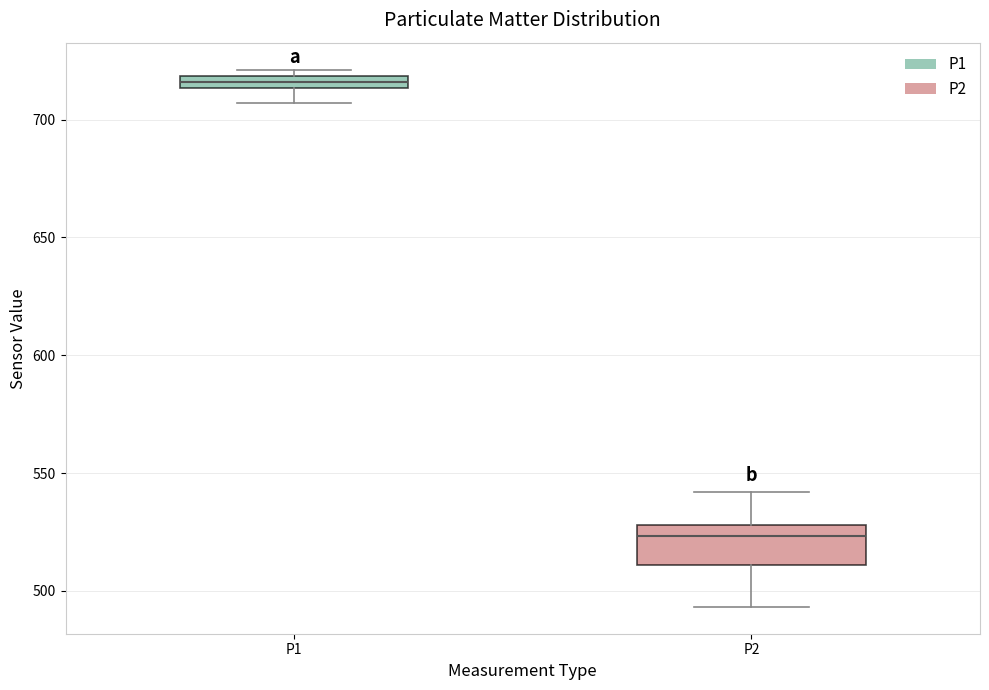

Where does the lower whisker of the box for P2 end on the y-axis? The values are not printed on the chart, so give them approximately, as read against the axis.

495